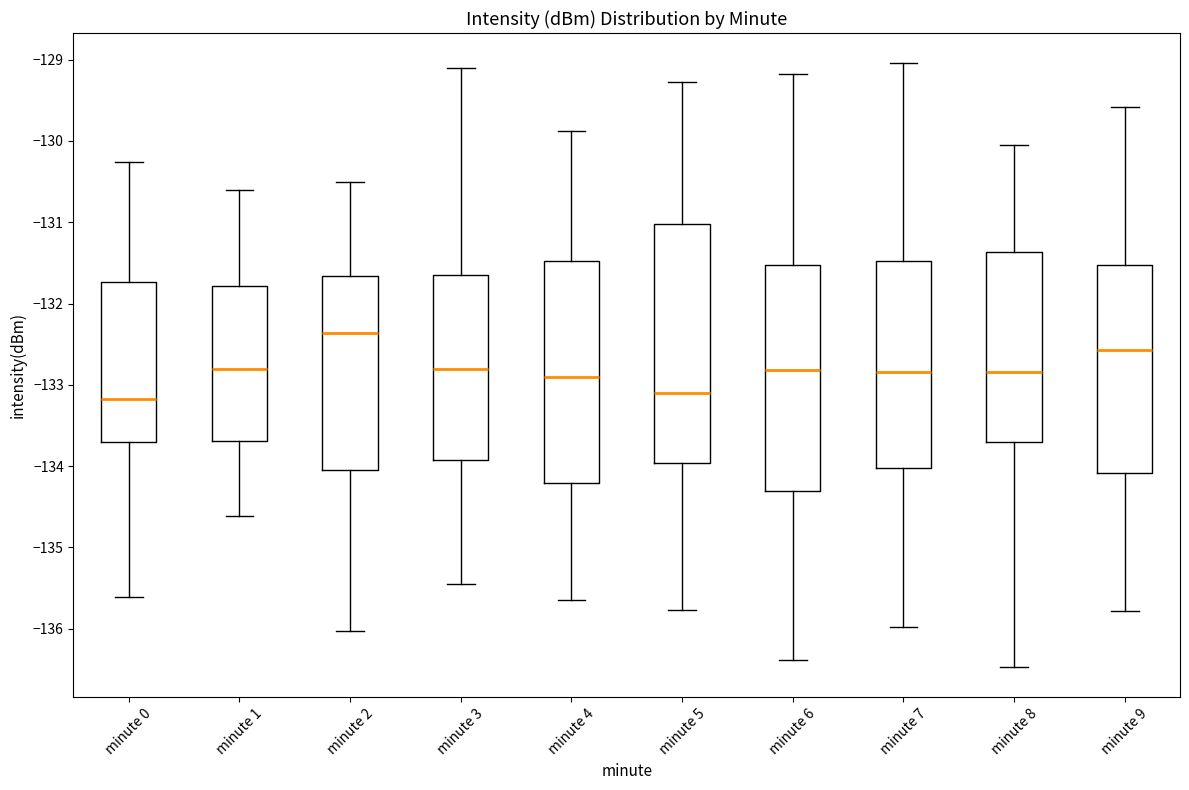

Reading left to right, read every box against the y-axis: the position of its median line, the range the box covers, and the ends of its whiskers. The values are not printed on the chart, so give them approximately, as read against the axis.

minute 0: median -133.2, box -133.7 to -131.7, whiskers -135.6 to -130.3
minute 1: median -132.8, box -133.7 to -131.8, whiskers -134.6 to -130.6
minute 2: median -132.4, box -134.0 to -131.7, whiskers -136.0 to -130.5
minute 3: median -132.8, box -133.9 to -131.7, whiskers -135.4 to -129.1
minute 4: median -132.9, box -134.2 to -131.5, whiskers -135.7 to -129.9
minute 5: median -133.1, box -134.0 to -131.0, whiskers -135.8 to -129.3
minute 6: median -132.8, box -134.3 to -131.5, whiskers -136.4 to -129.2
minute 7: median -132.8, box -134.0 to -131.5, whiskers -136.0 to -129.0
minute 8: median -132.8, box -133.7 to -131.4, whiskers -136.5 to -130.0
minute 9: median -132.6, box -134.1 to -131.5, whiskers -135.8 to -129.6